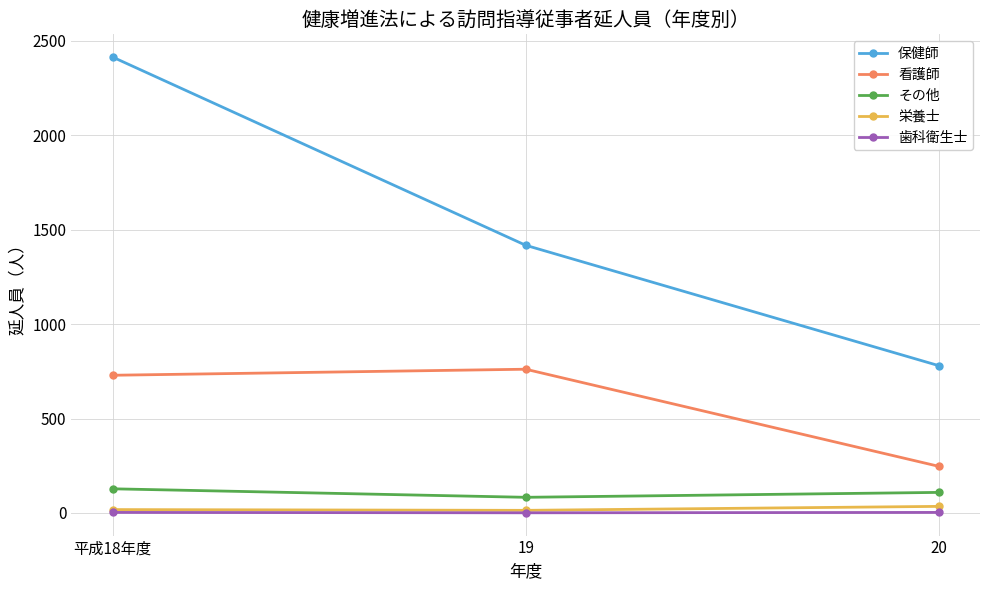

Does the chart display data point markers on the line(s)?

Yes